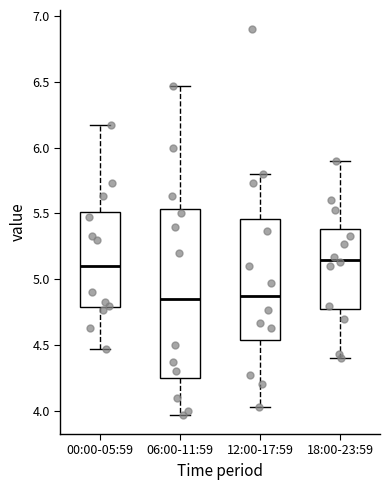

Reading left to right, transcribe this box plot: for each box, give where its median line is, the range the box spans, and where its two whiskers end, as read against the y-axis. The values are not printed on the chart, so give them approximately, as read against the axis.

00:00-05:59: median 5.10, box 4.80 to 5.50, whiskers 4.45 to 6.15
06:00-11:59: median 4.85, box 4.25 to 5.55, whiskers 3.95 to 6.45
12:00-17:59: median 4.85, box 4.55 to 5.45, whiskers 4.05 to 5.80
18:00-23:59: median 5.15, box 4.80 to 5.40, whiskers 4.40 to 5.90